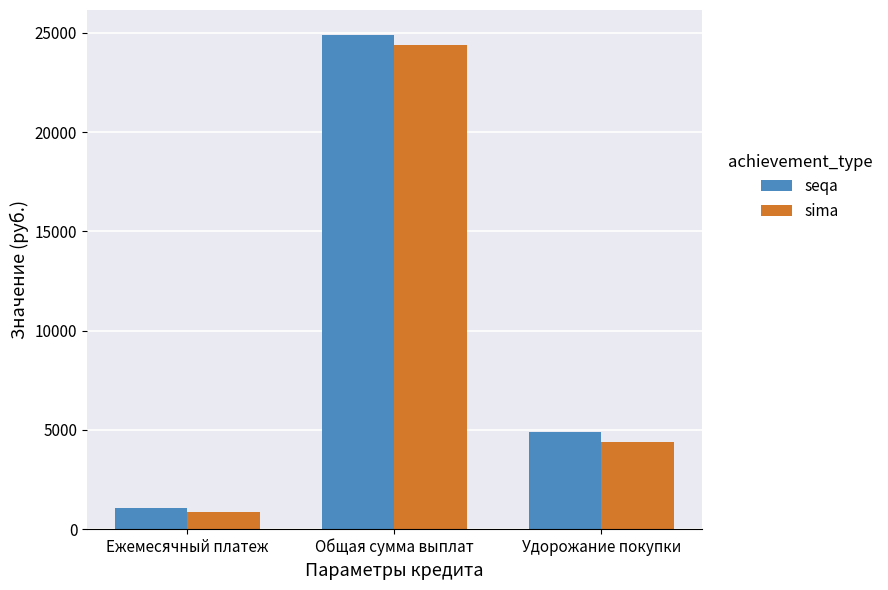

List the labels in order of sima value, smallest first.

Ежемесячный платеж, Удорожание покупки, Общая сумма выплат